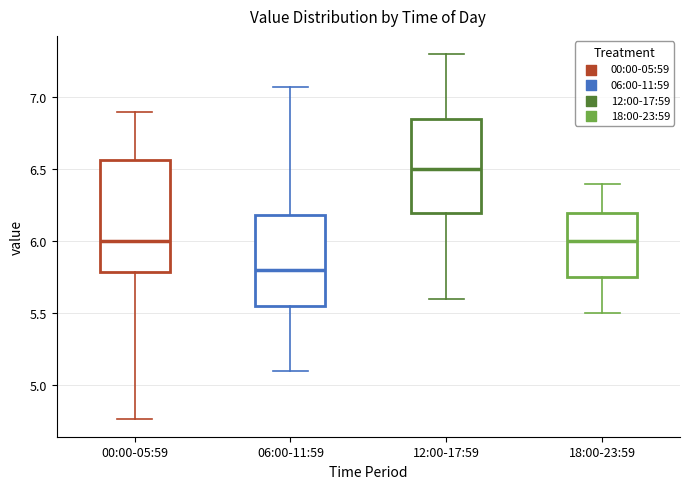

Where does the lower whisker of the box for 06:00-11:59 end on the y-axis? The values are not printed on the chart, so give them approximately, as read against the axis.

5.10